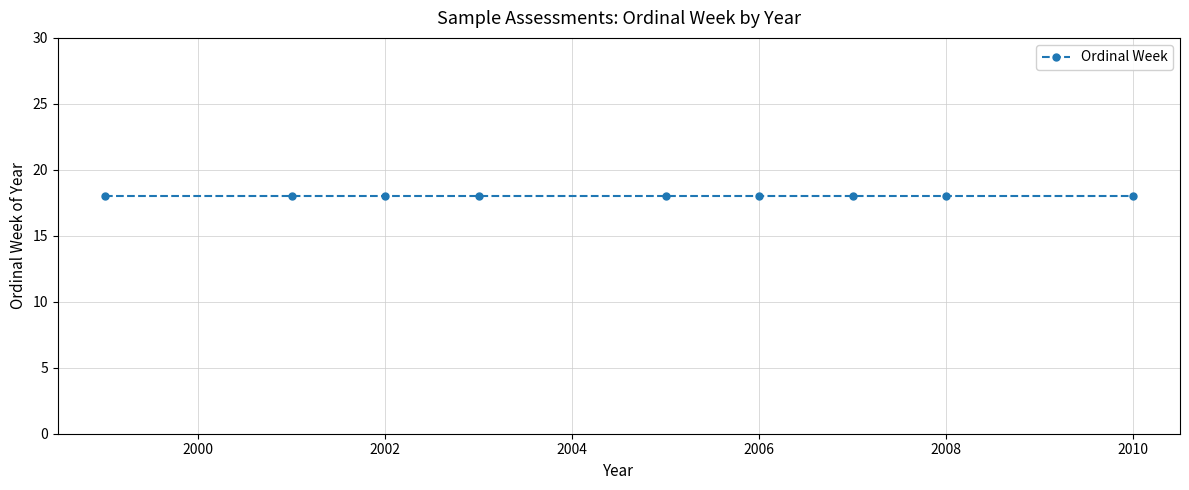

Where does the data first go above 2006?

18